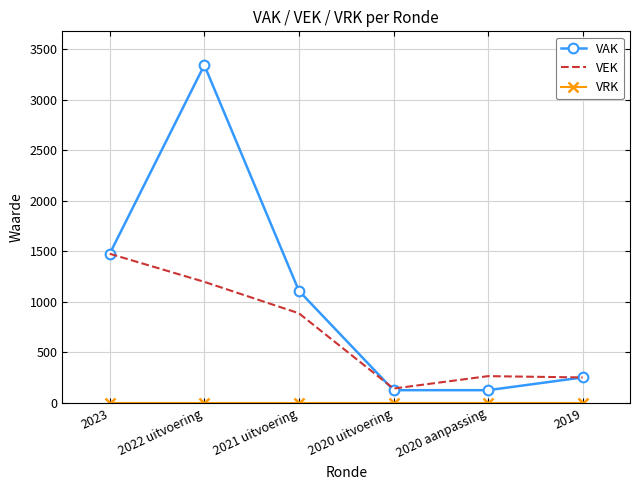

Which series has the largest range (max minus min)?

VAK